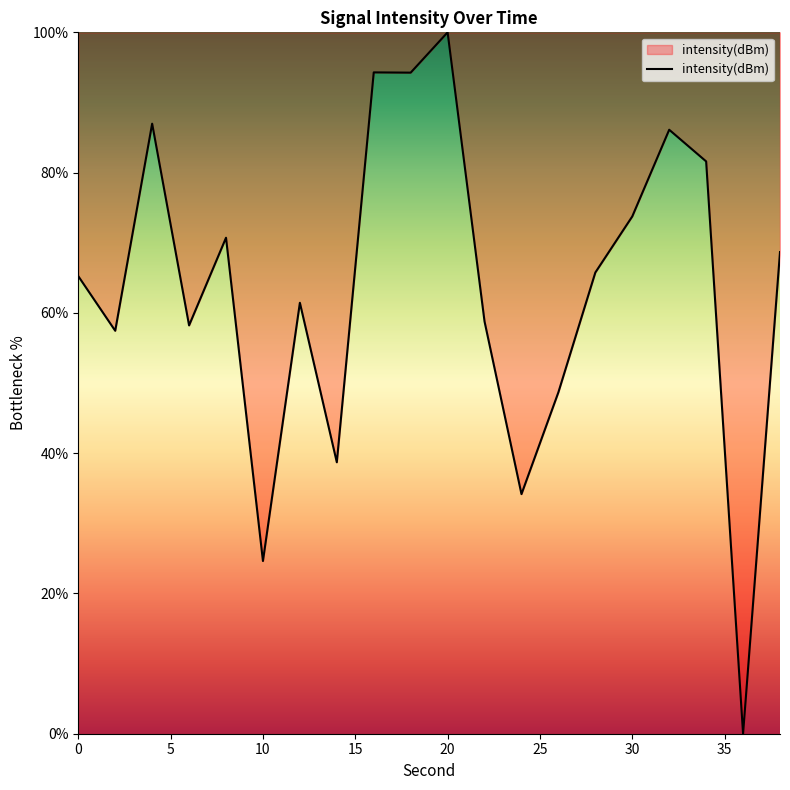

How many lines are shown in the chart?

1